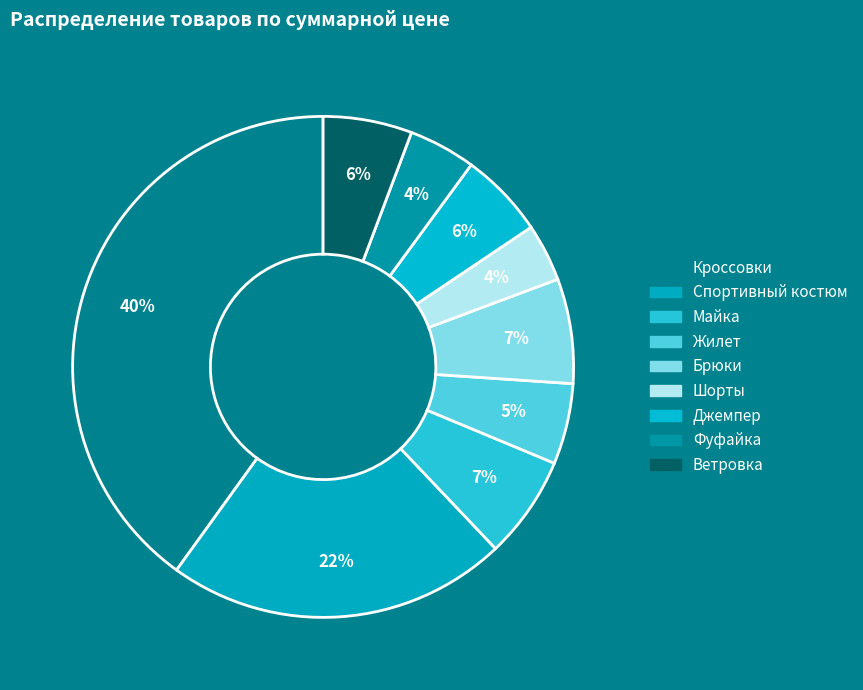

How many slices are in this pie chart?

9